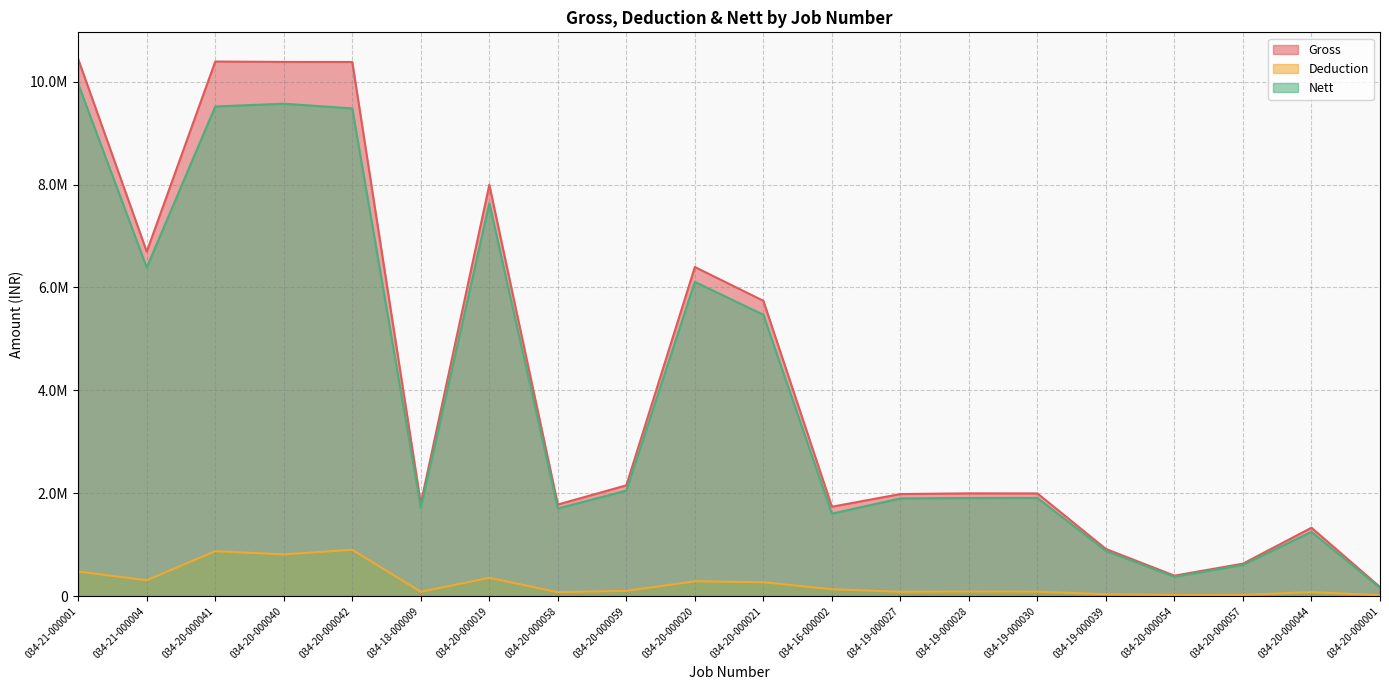

True or false: Nett and Gross cross at least once.

False